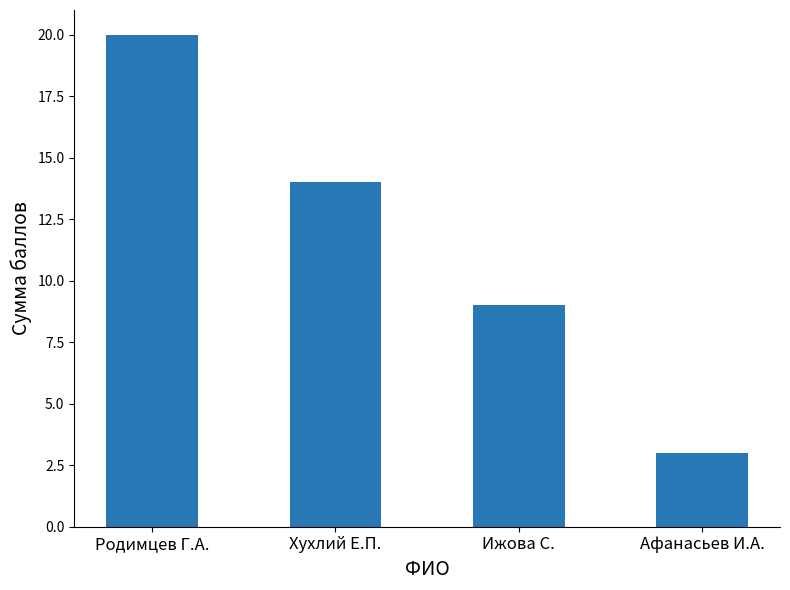

What value does the data have at Ижова С.?

9